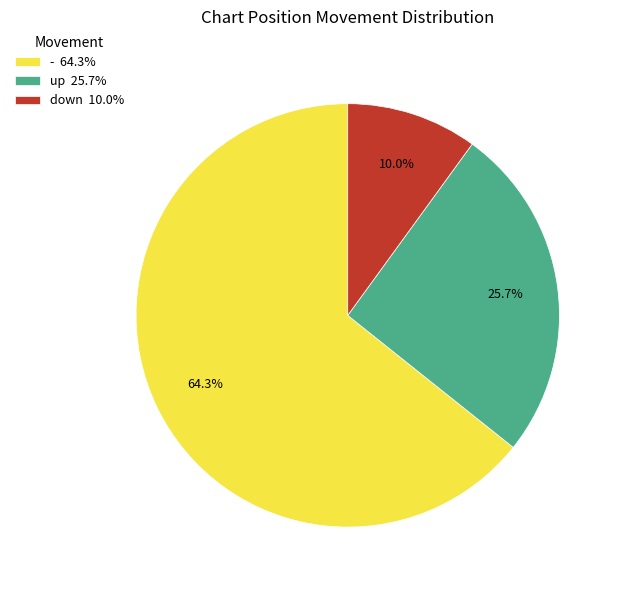

What percentage do down and - together represent?

74.3%